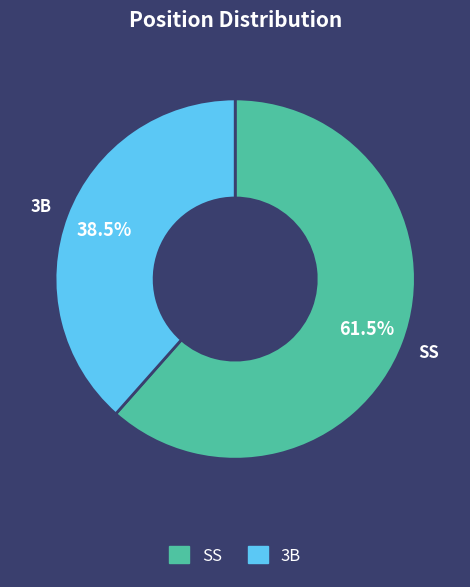

Which category accounts for the majority?

SS